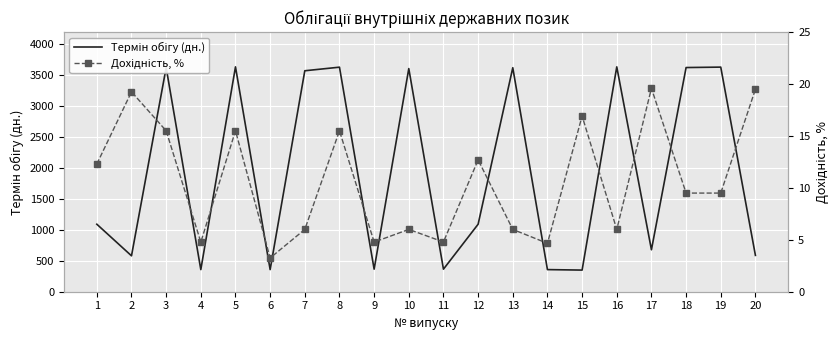

How many series are shown in this chart?

2